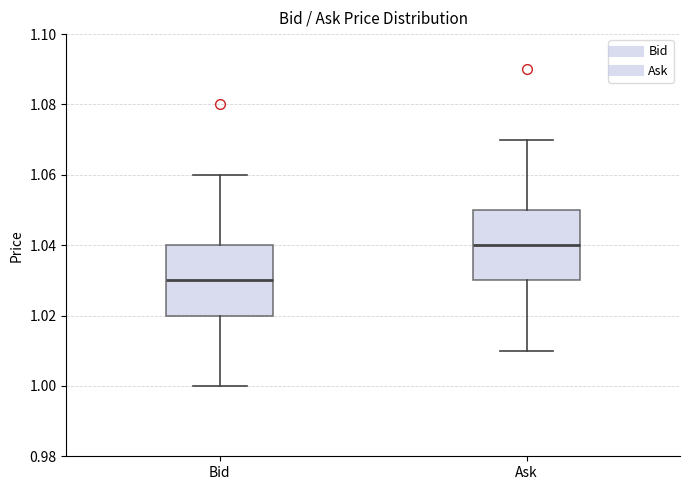

Where does the upper whisker of the box for Bid end on the y-axis? The values are not printed on the chart, so give them approximately, as read against the axis.

1.06